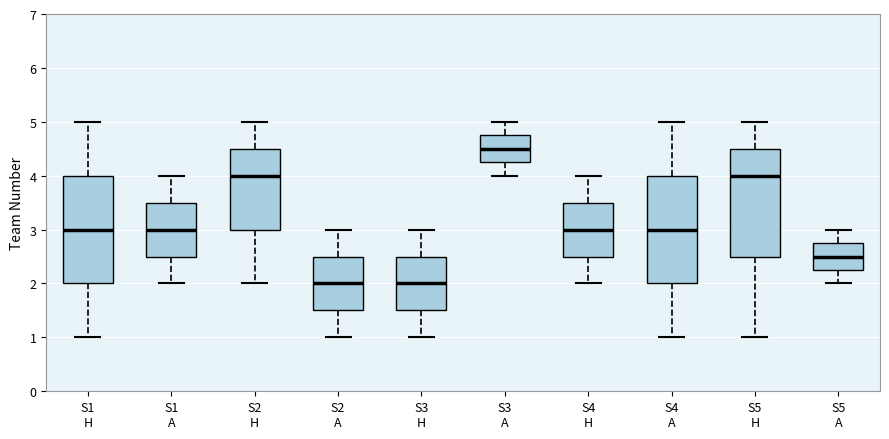

Reading left to right, transcribe this box plot: for each box, give where its median line is, the range the box spans, and where its two whiskers end, as read against the y-axis. The values are not printed on the chart, so give them approximately, as read against the axis.

S1 H: median 3.0, box 2.0 to 4.0, whiskers 1.0 to 5.0
S1 A: median 3.0, box 2.5 to 3.5, whiskers 2.0 to 4.0
S2 H: median 4.0, box 3.0 to 4.5, whiskers 2.0 to 5.0
S2 A: median 2.0, box 1.5 to 2.5, whiskers 1.0 to 3.0
S3 H: median 2.0, box 1.5 to 2.5, whiskers 1.0 to 3.0
S3 A: median 4.5, box 4.3 to 4.8, whiskers 4.0 to 5.0
S4 H: median 3.0, box 2.5 to 3.5, whiskers 2.0 to 4.0
S4 A: median 3.0, box 2.0 to 4.0, whiskers 1.0 to 5.0
S5 H: median 4.0, box 2.5 to 4.5, whiskers 1.0 to 5.0
S5 A: median 2.5, box 2.3 to 2.8, whiskers 2.0 to 3.0